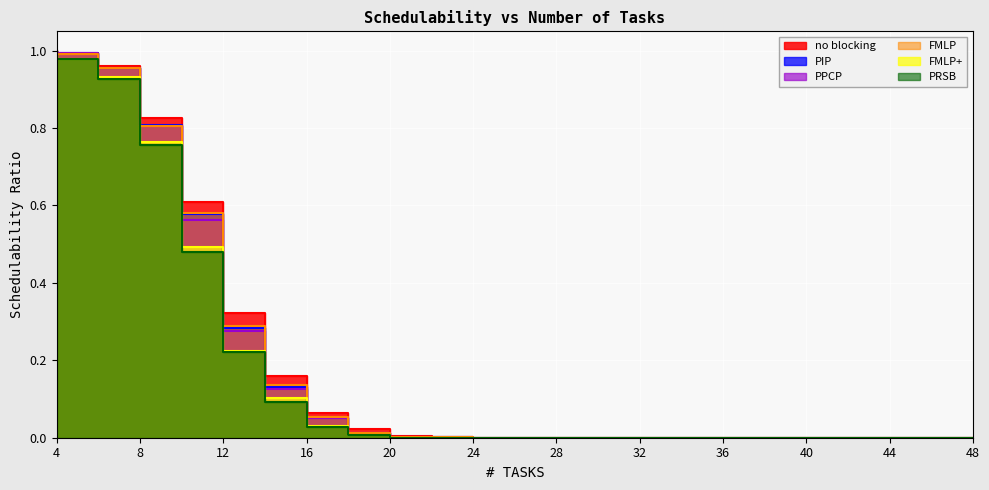

Is the value of FMLP+ at 40 greater than the value of no blocking at 18?

No